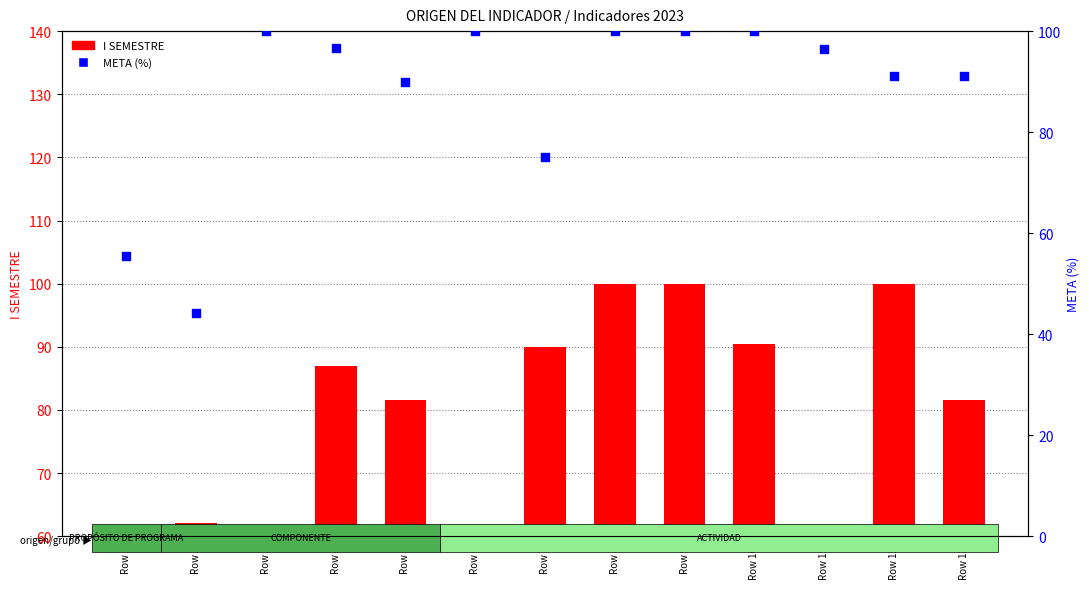

Which series has the largest Y range (max minus min)?

META (%)